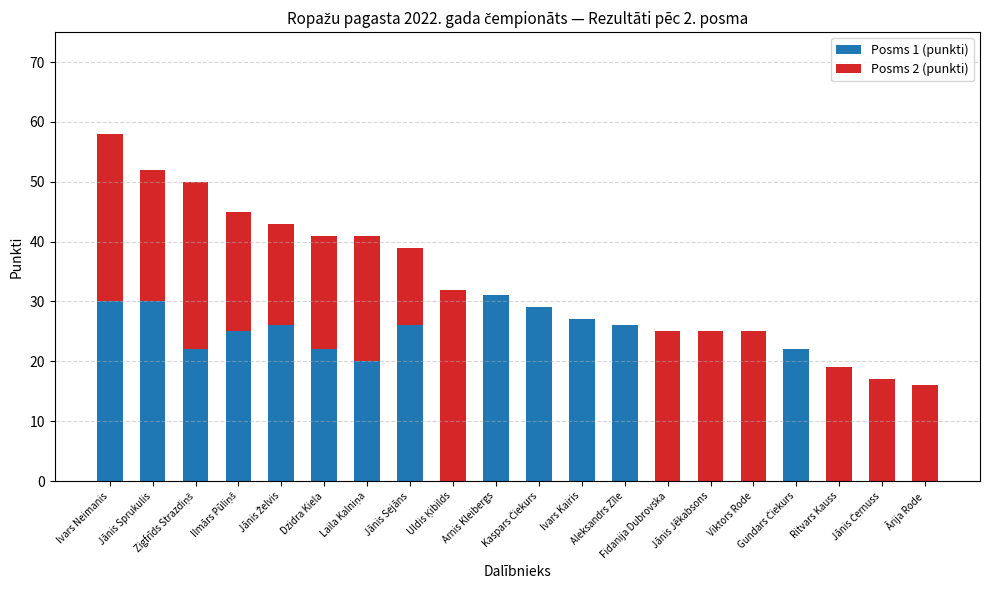

What is the sum of the Posms 1 (punkti) values at Ārija Rode and Gundars Čiekurs?

22